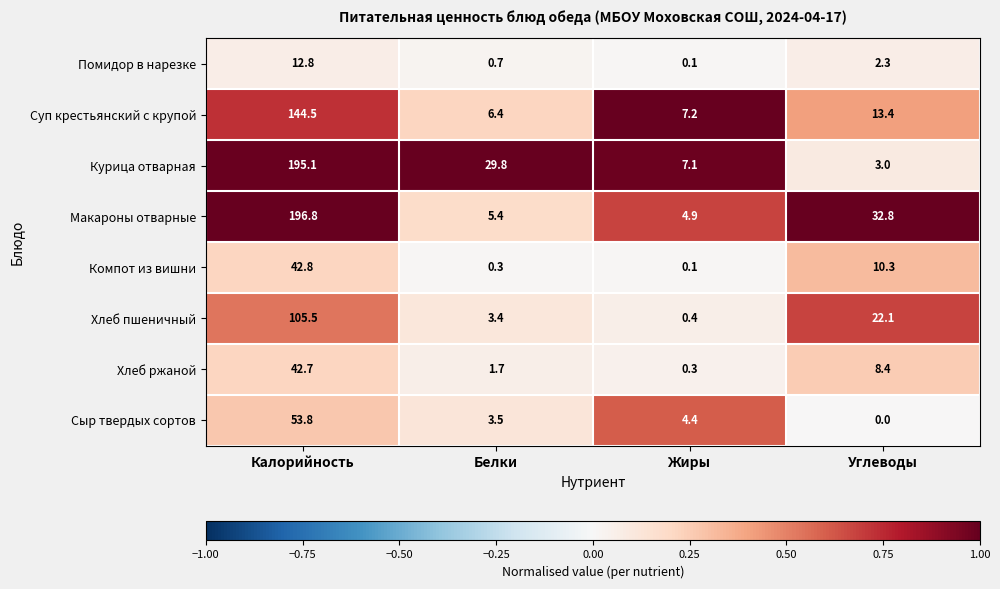

At which label does Компот из вишни first exceed 10?

Калорийность